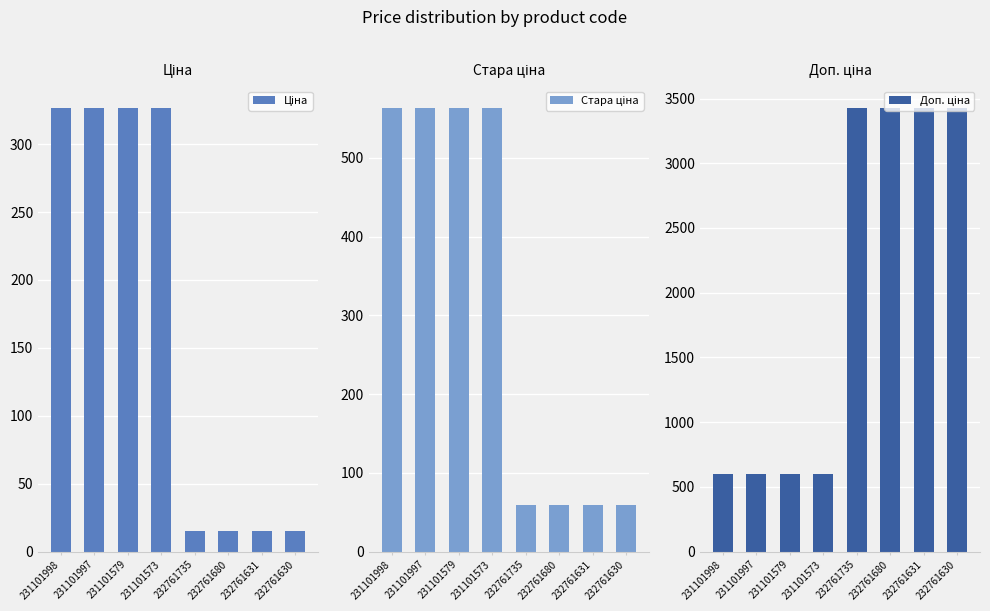

Which series has the widest spread of values?

Доп. ціна